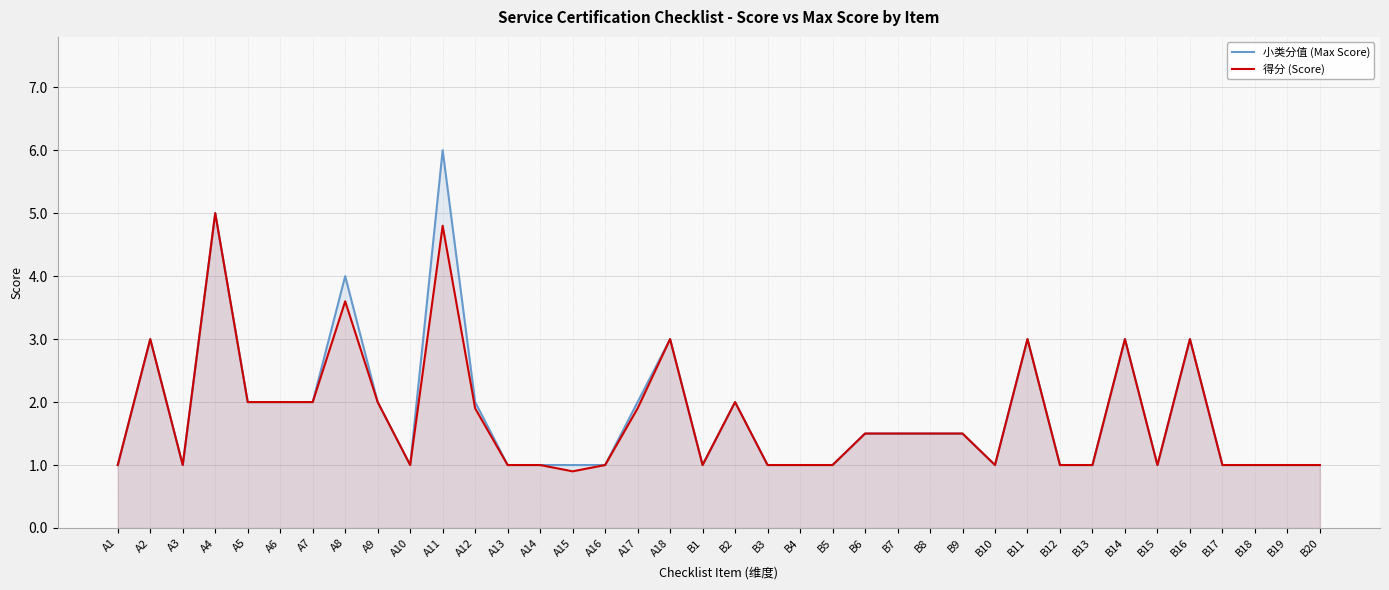

True or false: 小类分值 (Max Score) and 得分 (Score) cross at least once.

False